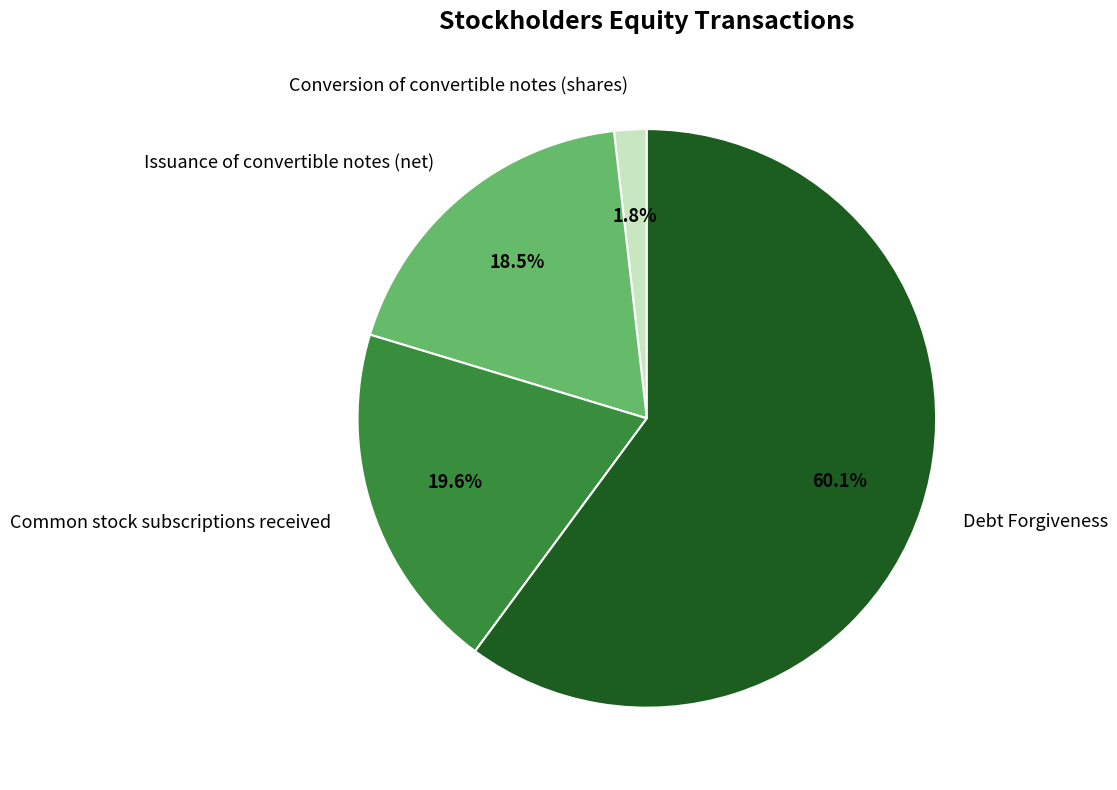

How many slices are in this pie chart?

4